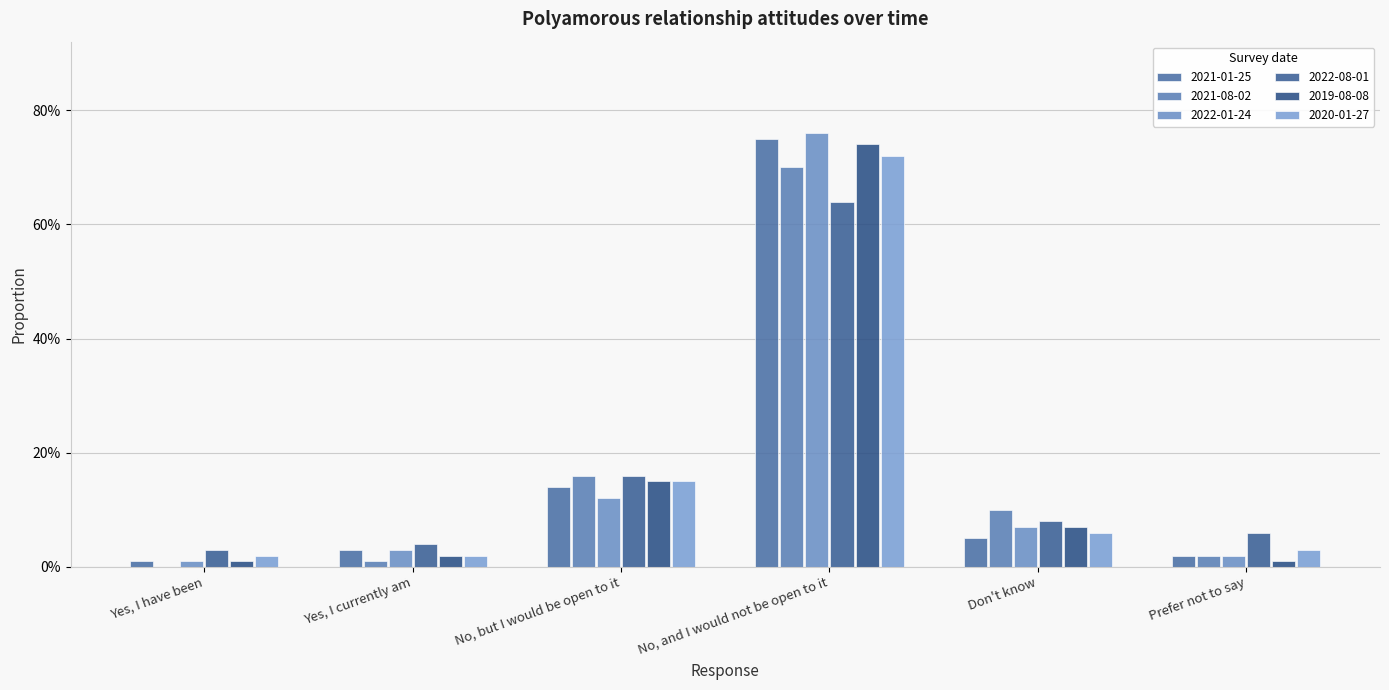

The value of 2021-08-02 at No, but I would be open to it is 0.2. True or false?

True